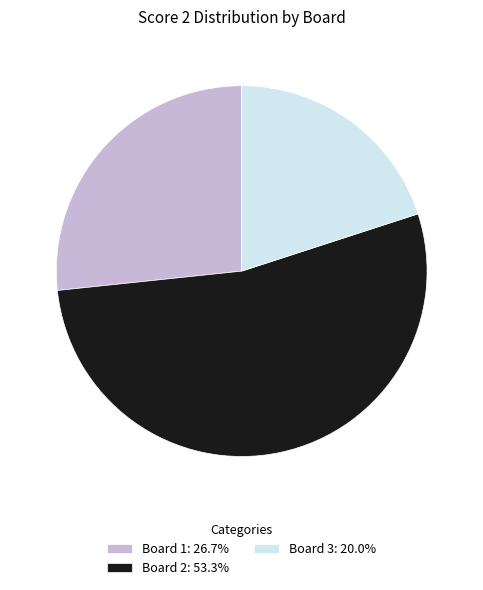

How many slices are in this pie chart?

3